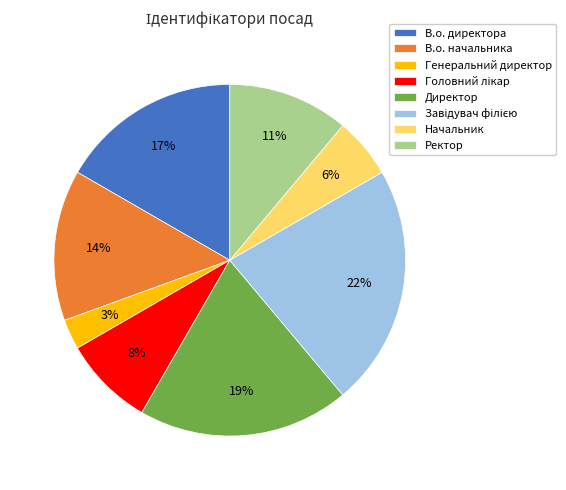

Does В.о. директора account for over 50% of the chart?

No